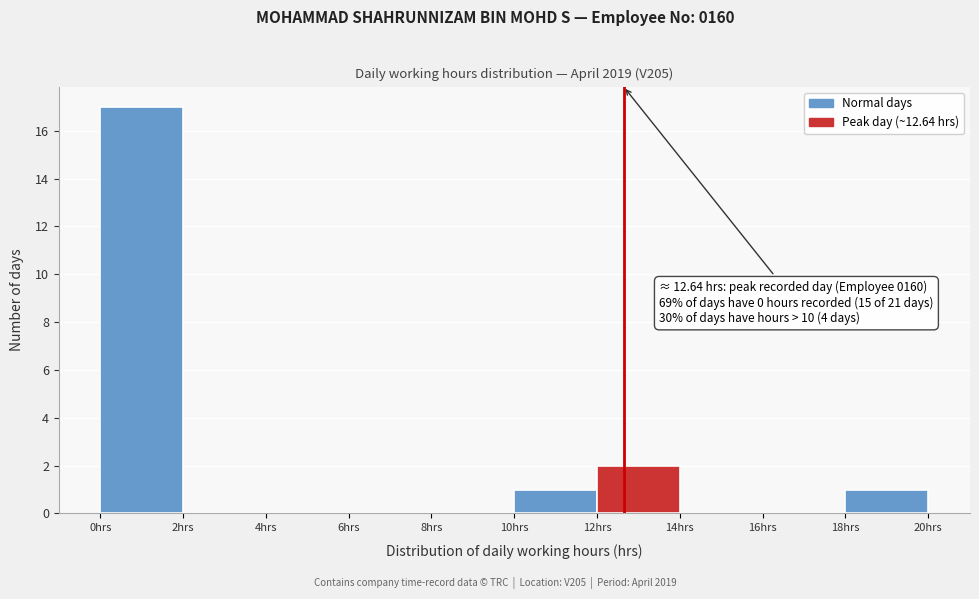

Which range on the x-axis has the tallest bar?

0 to 2